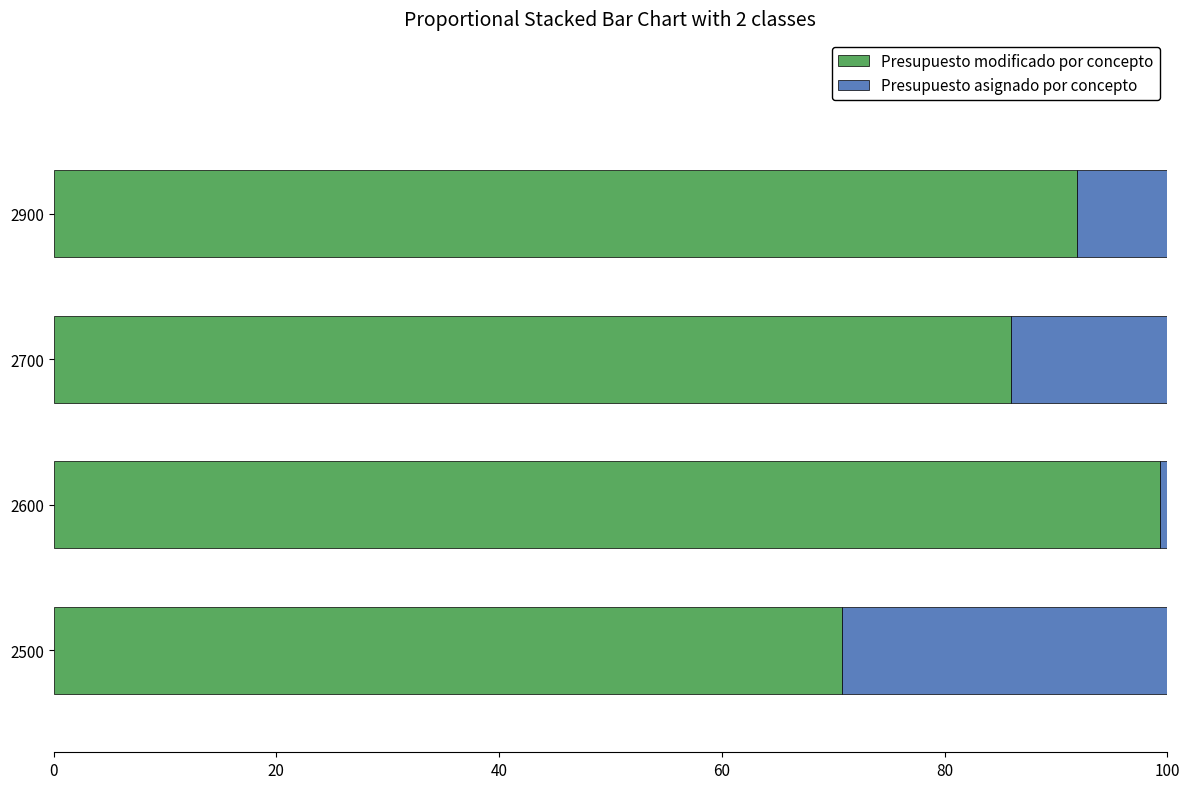

Count the number of categories in the chart.

4